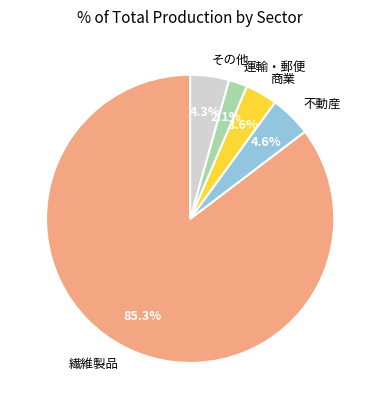

To the nearest percent, what is the difference between the largest and smallest slice percentages?

83%